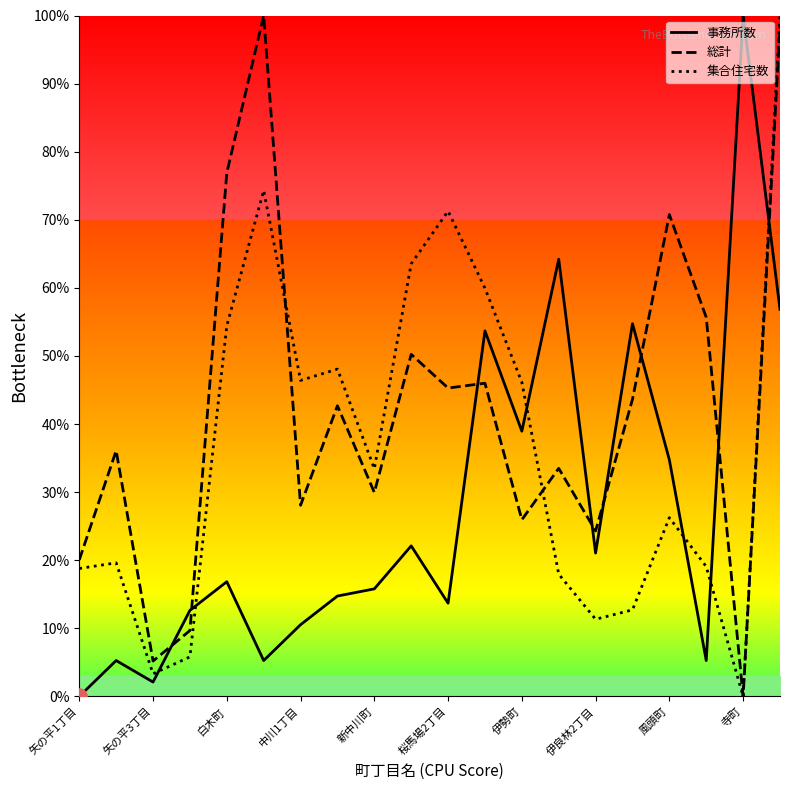

Which series reaches the maximum Y coordinate?

事務所数